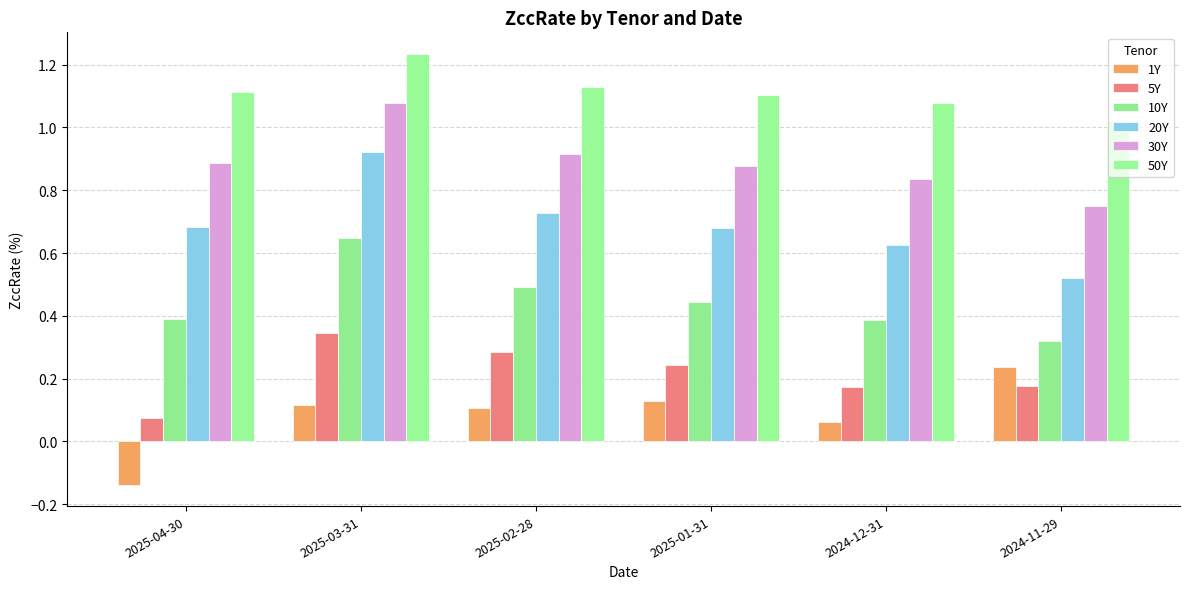

At how many categories does at least one series exceed 0?

6